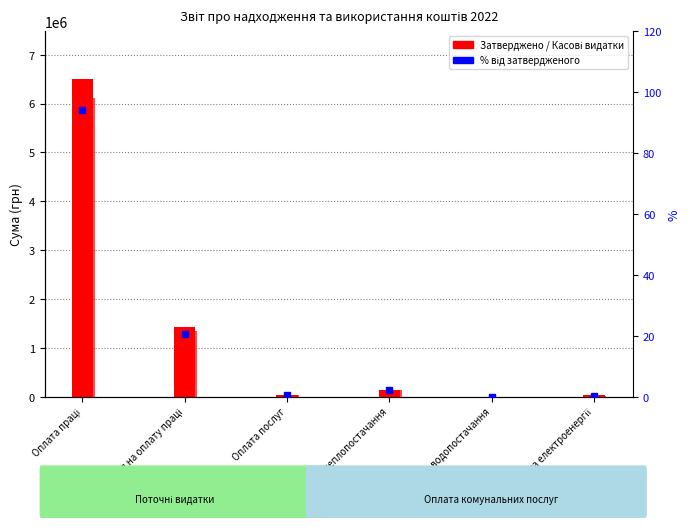

The відсоток від затвердженого series shows 20.5 at Нарахування на оплату праці. True or false?

True